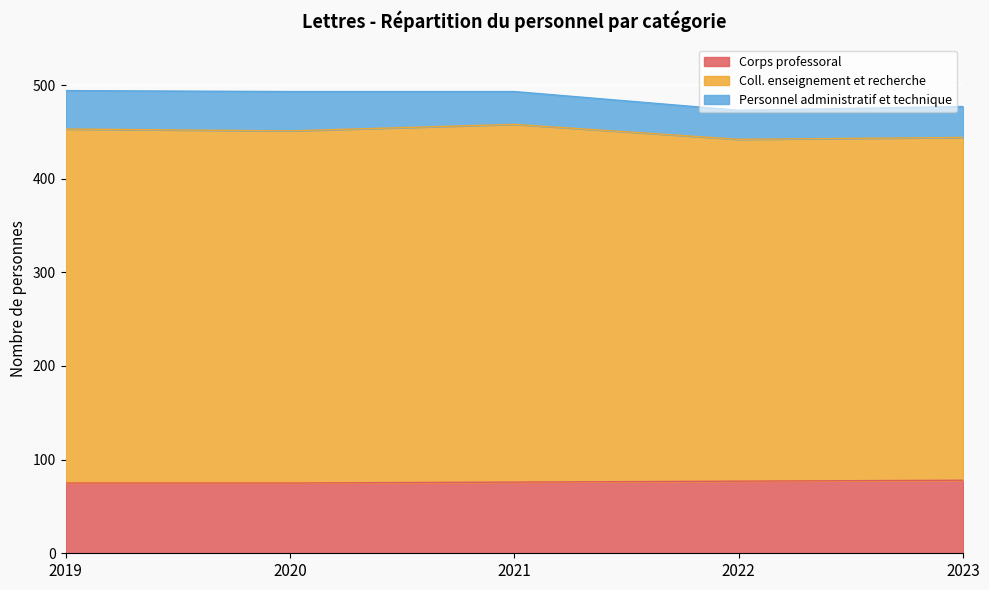

What is the total value across all series at 2021?

493